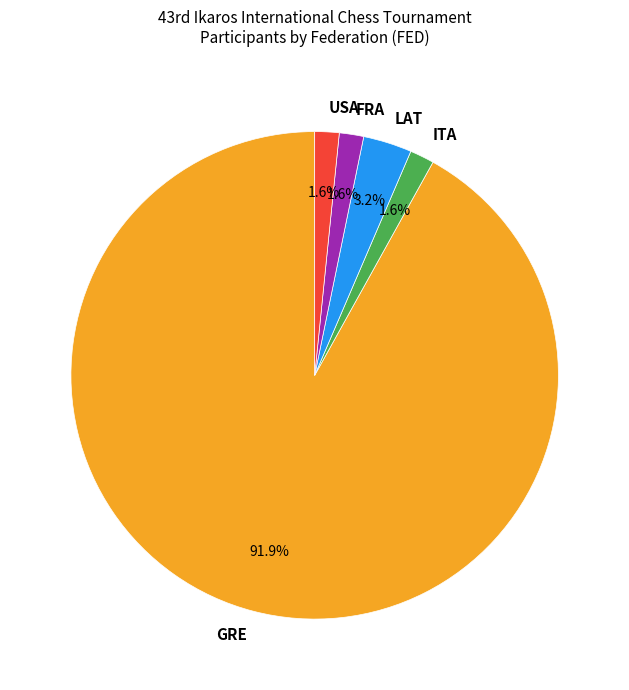

What percentage is the ITA slice, to the nearest percent?

2%